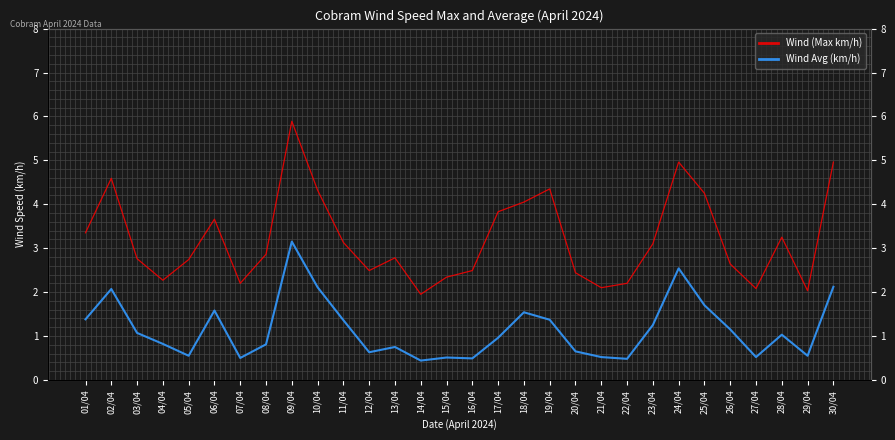

List the labels in order of Wind Avg (km/h) value, smallest first.

14/04, 22/04, 16/04, 07/04, 15/04, 21/04, 27/04, 05/04, 29/04, 12/04, 20/04, 13/04, 08/04, 04/04, 17/04, 28/04, 03/04, 26/04, 23/04, 11/04, 19/04, 01/04, 18/04, 06/04, 25/04, 02/04, 10/04, 30/04, 24/04, 09/04